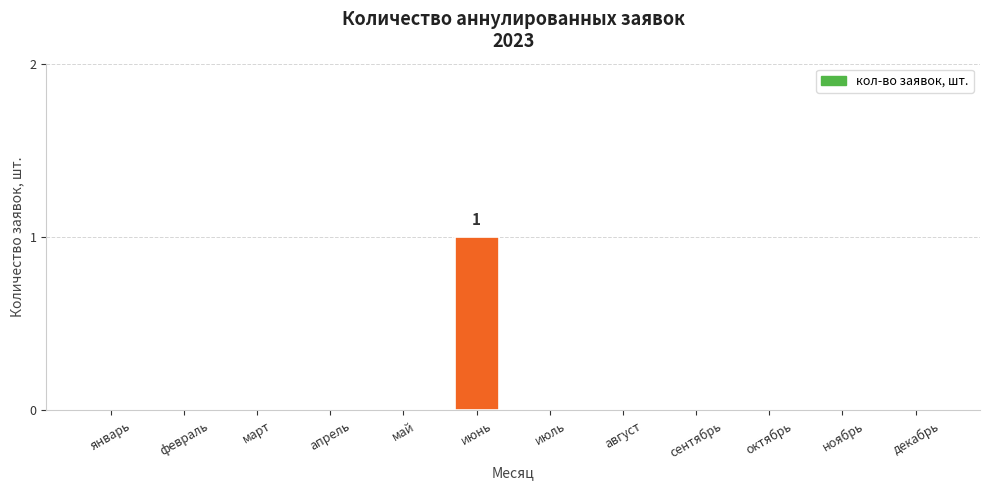

How many categories are shown in the chart?

12